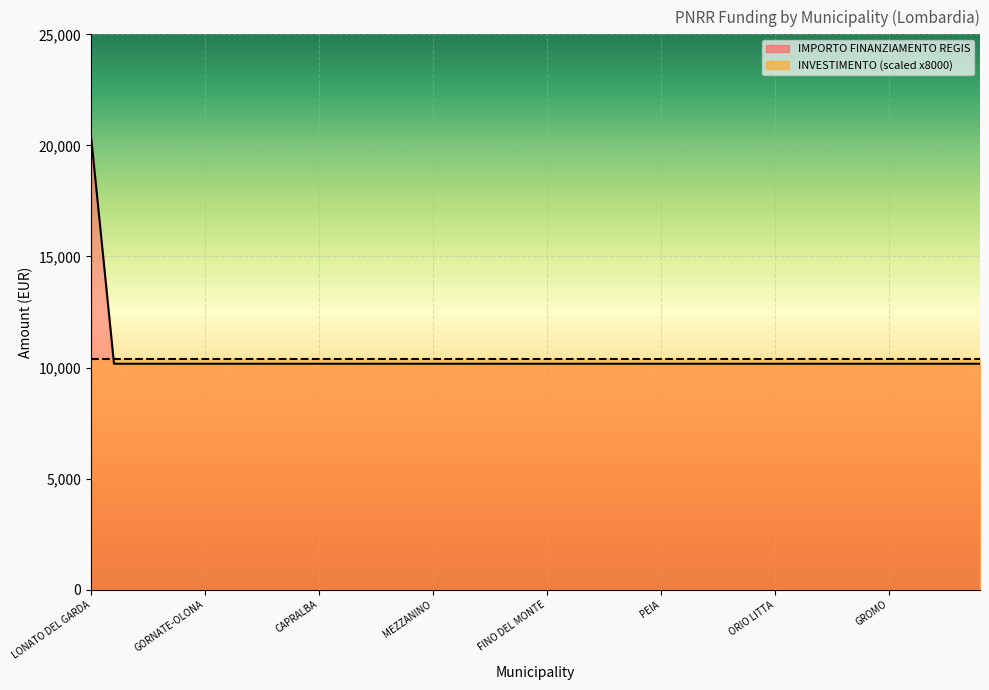

How many lines are shown in the chart?

1